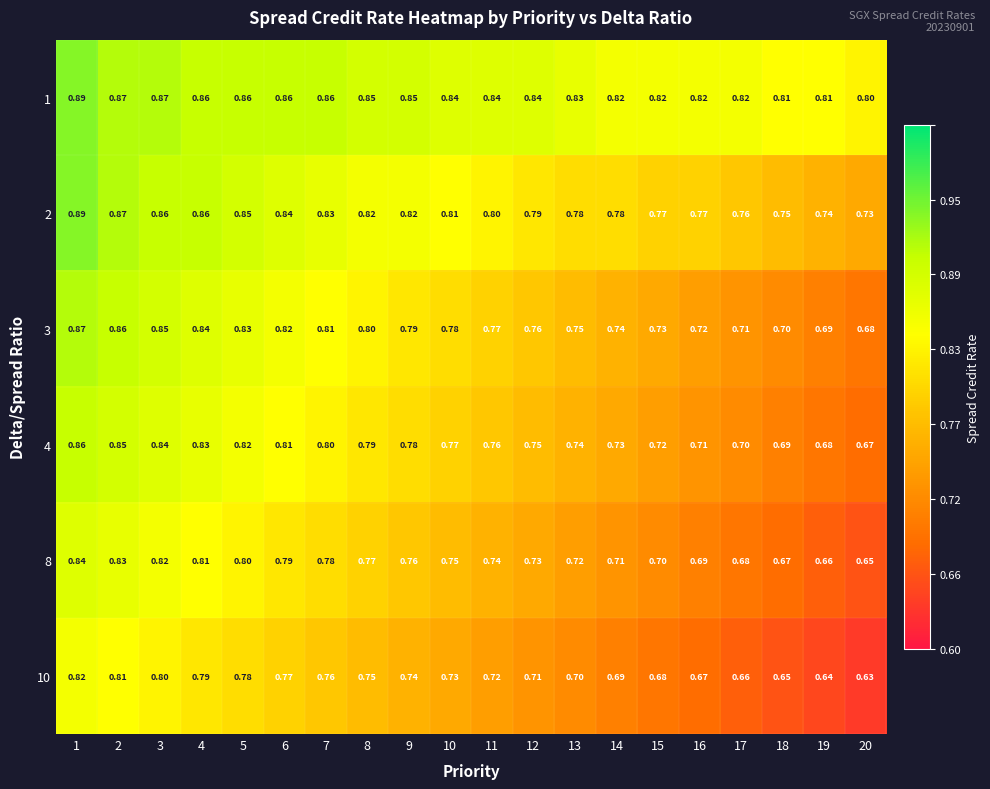

Is the value of 4 at 3 greater than the value of 3 at 14?

Yes